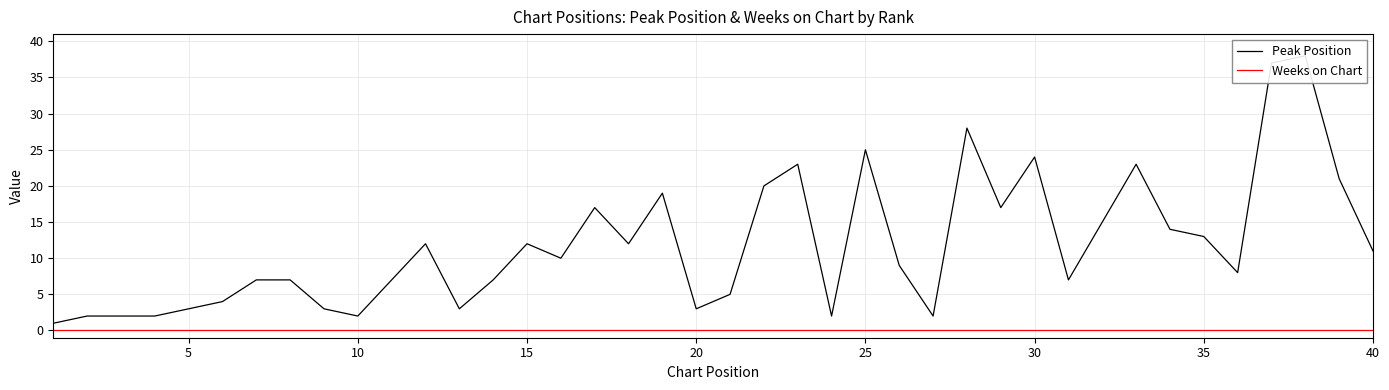

List the series in order of their overall mean, highest first.

Peak Position, Weeks on Chart